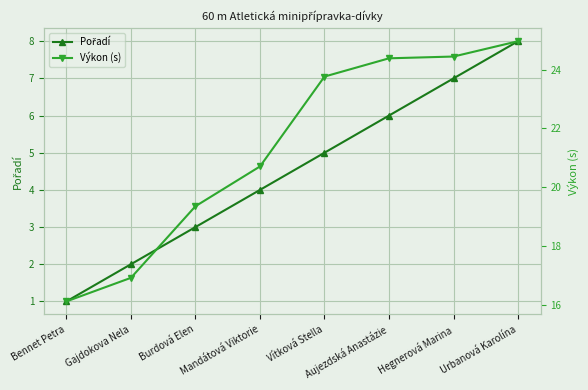

List the series in order of their overall mean, lowest first.

Pořadí, Výkon (s)